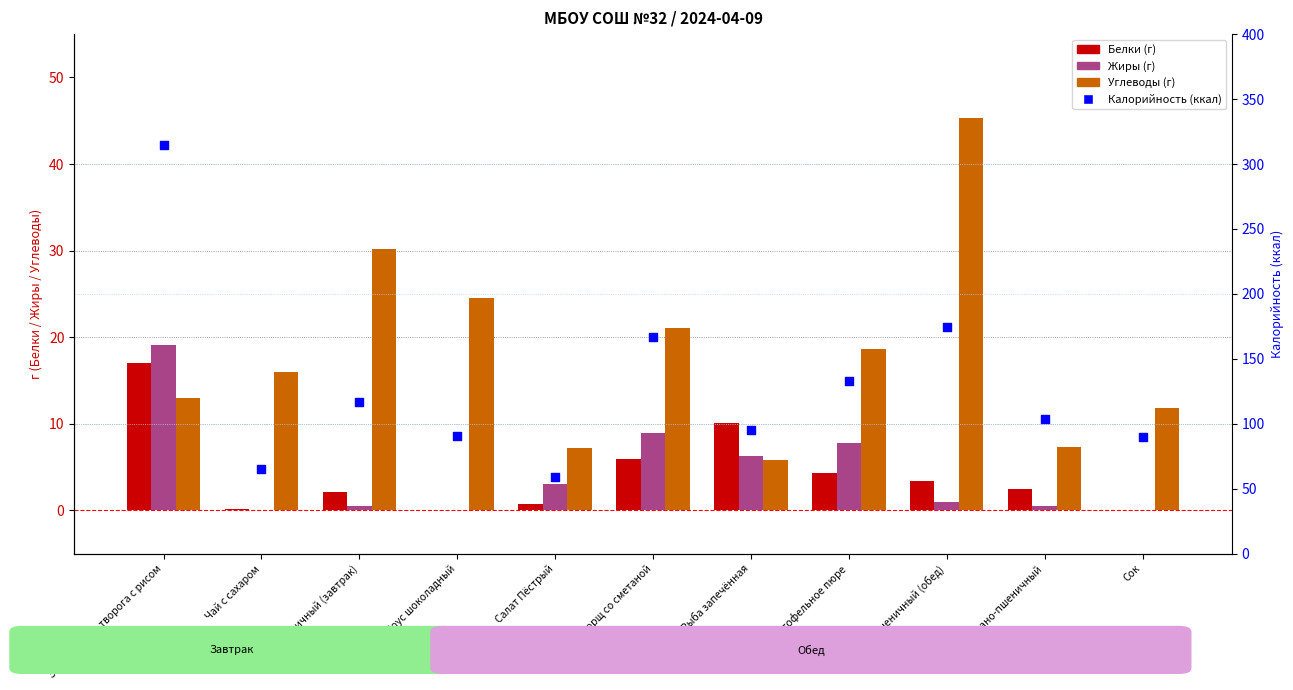

What is the total value across all series at Рыба запечённая?

117.5